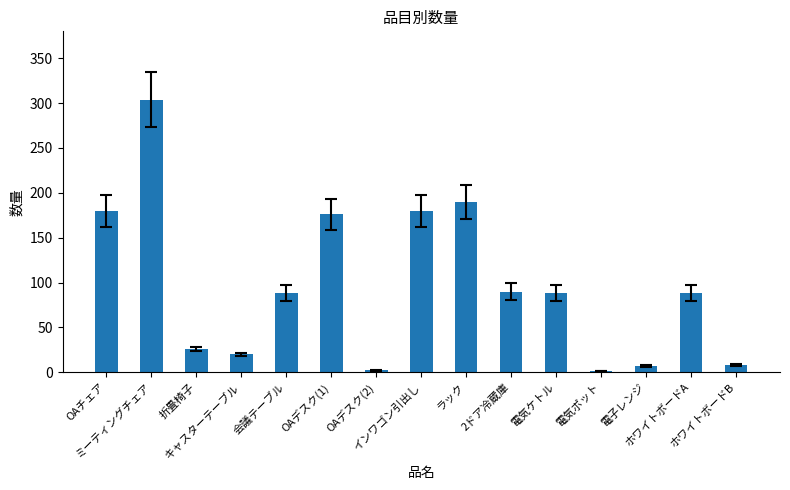

What is the sum of all values?

1448